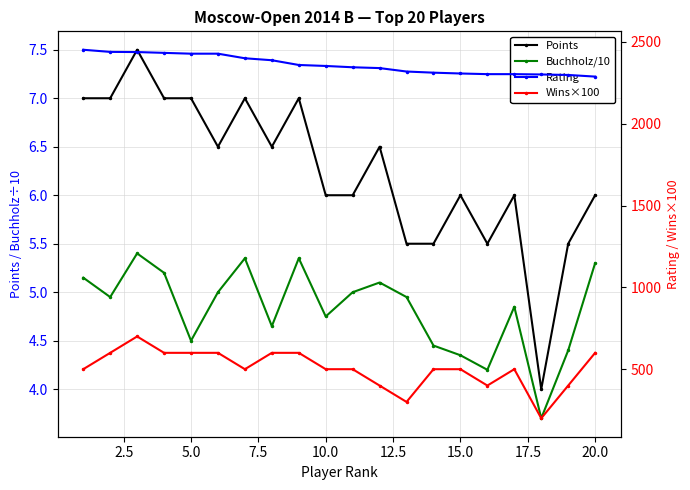

Which series has the largest total across all categories?

Rating